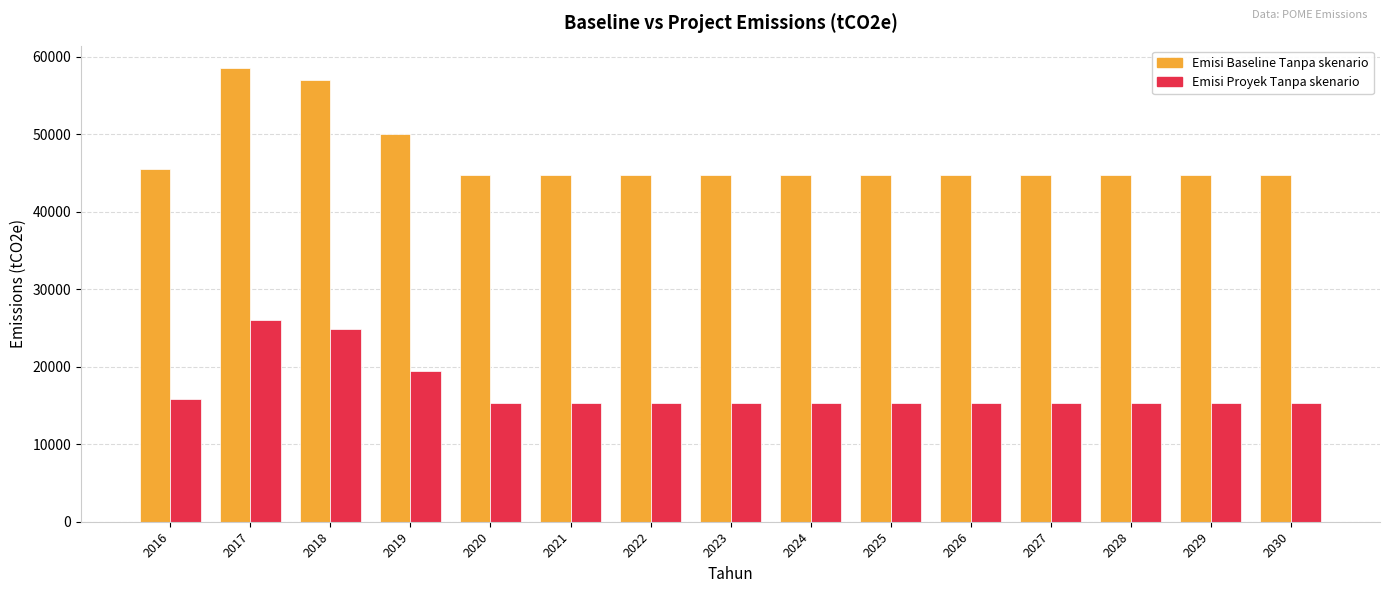

At 2022, list the series in order from smallest to largest.

Emisi Proyek Tanpa skenario, Emisi Baseline Tanpa skenario